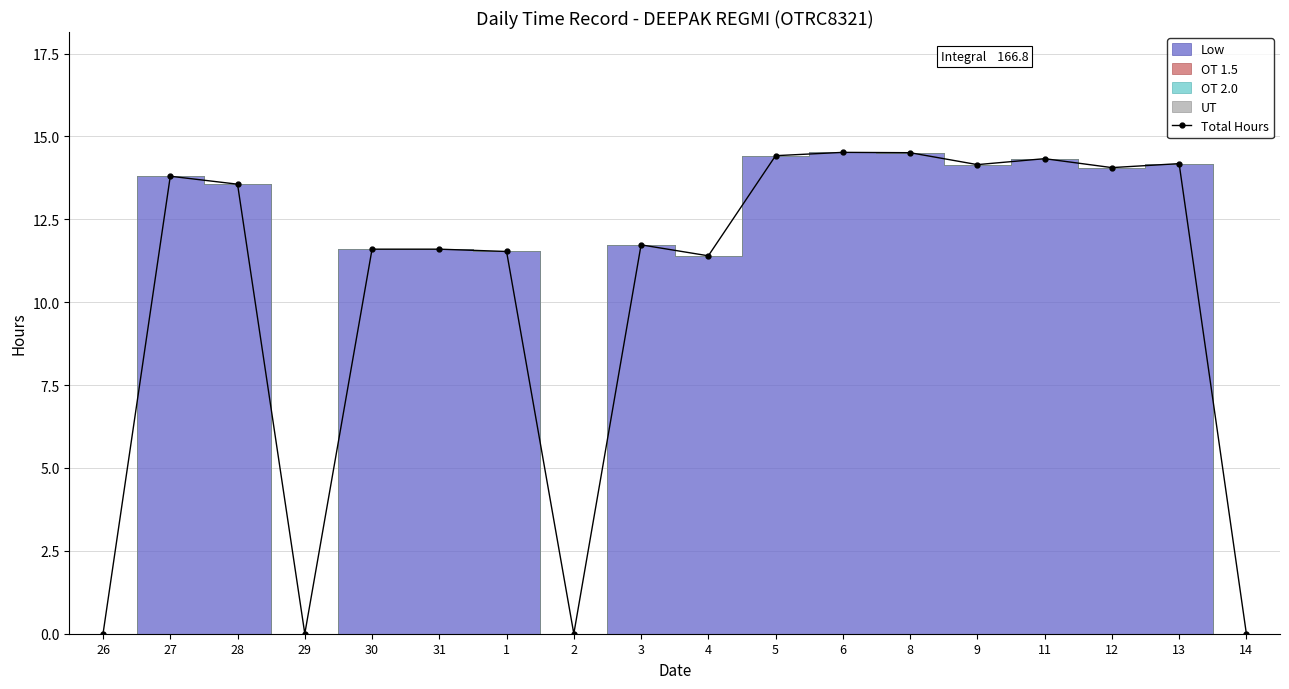

Is it true that the value at 6 is 26.0?

False